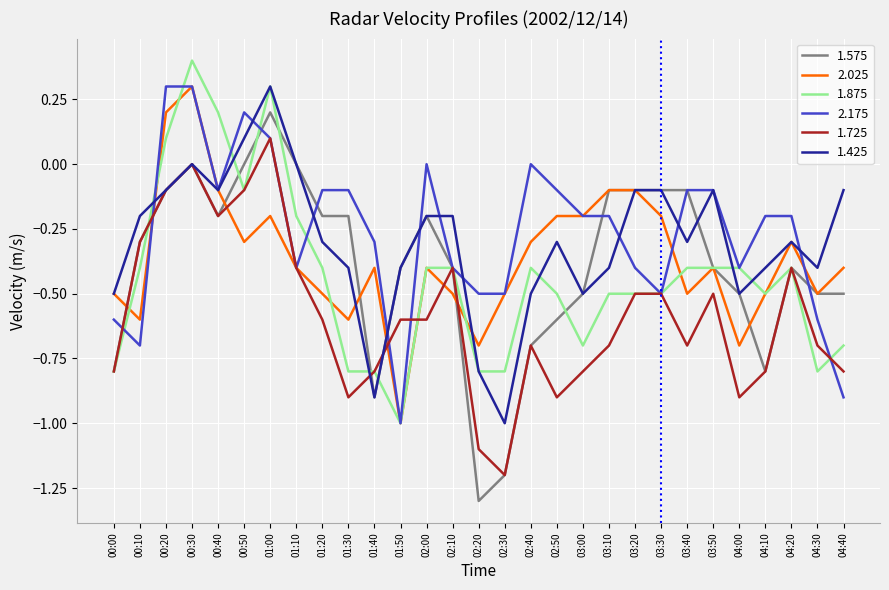

What is the spread (max minus min) of values at 04:00?

0.5